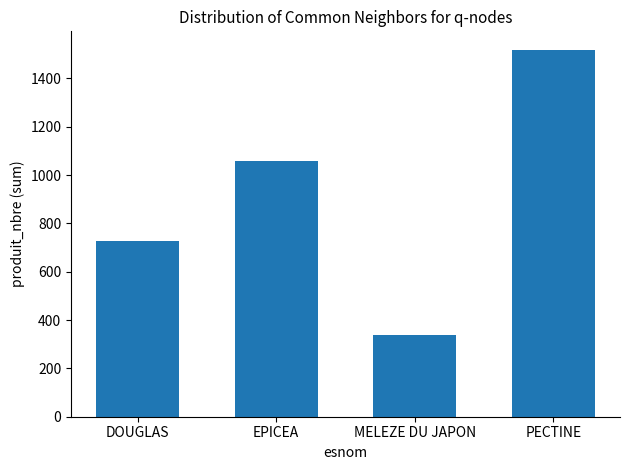

What is the label of the 1st bar from the right?

PECTINE